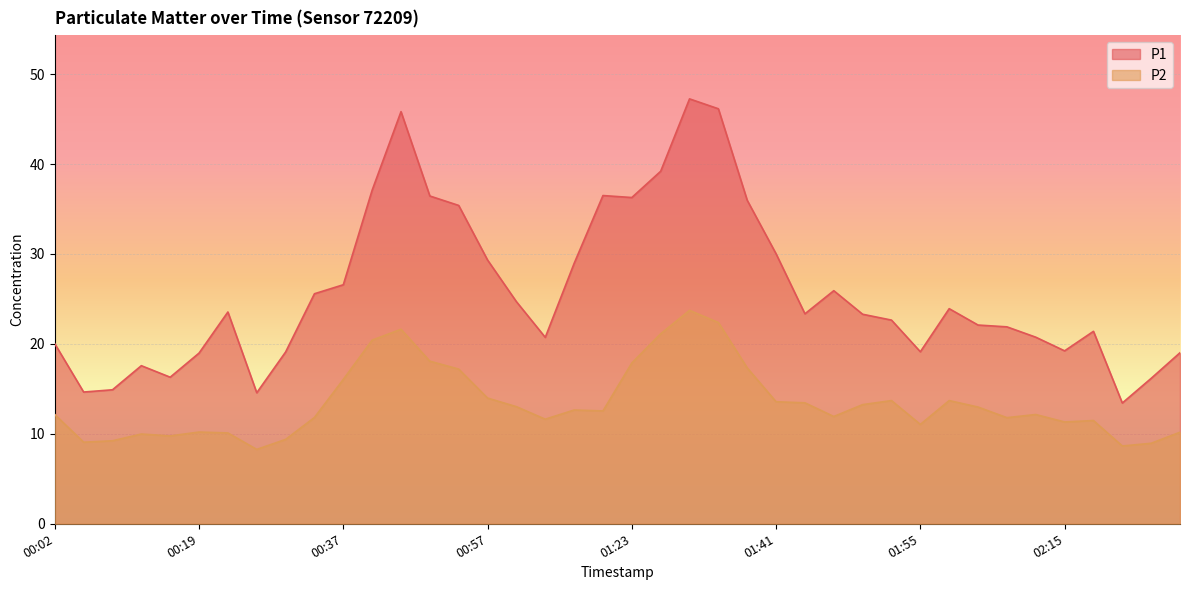

Where does the P1 series first go above 23?

00:22